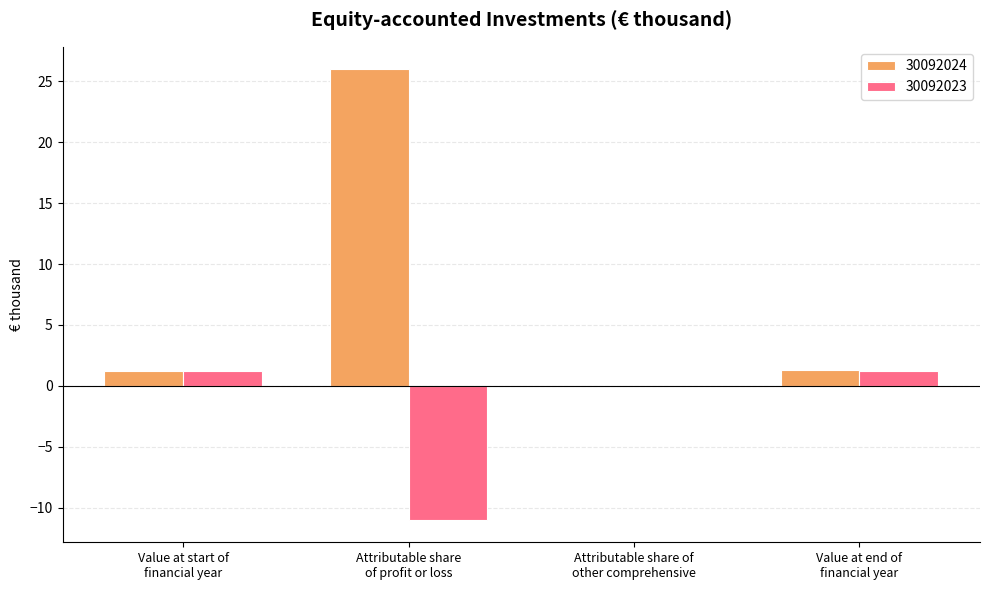

Which series has the largest total across all categories?

30092024